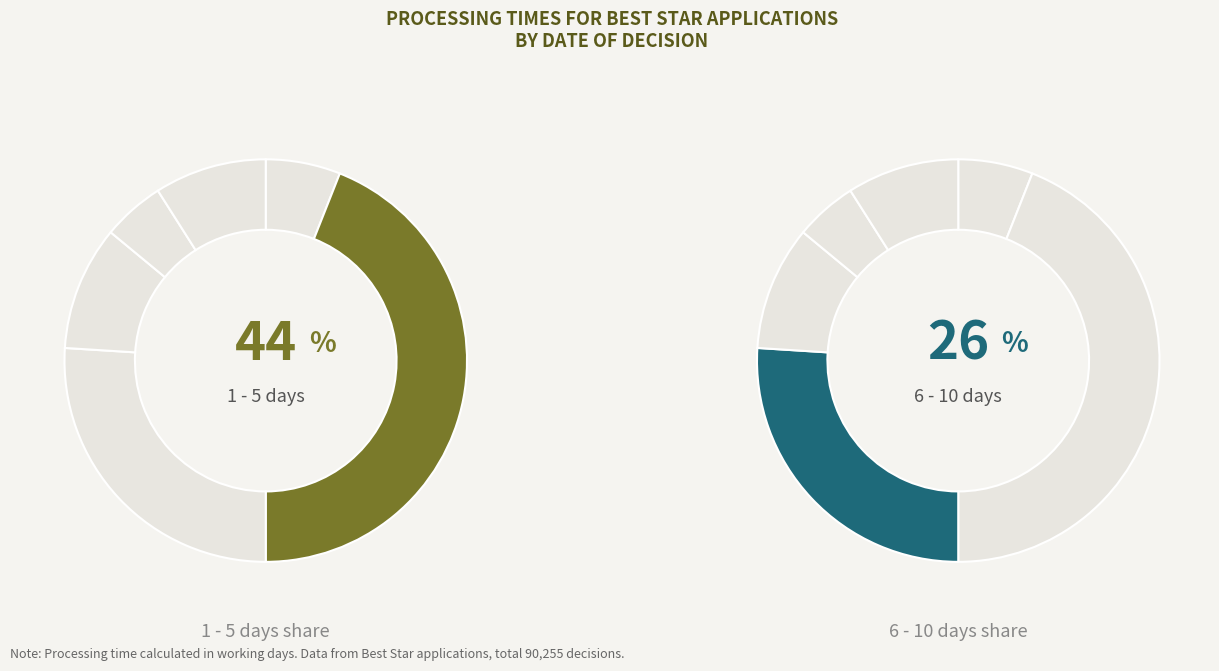

How many segments does this pie chart have?

6